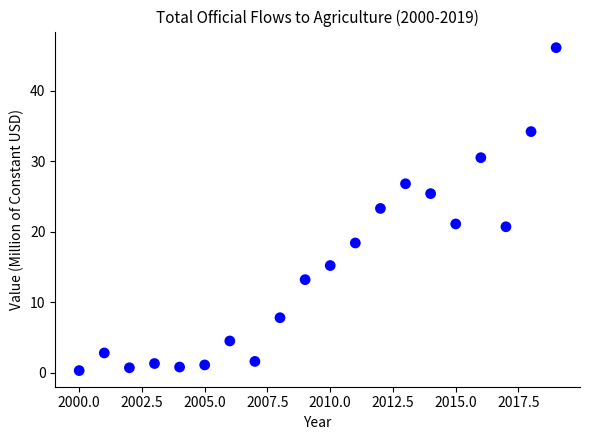

What is the range of Y values (max minus min)?

45.8